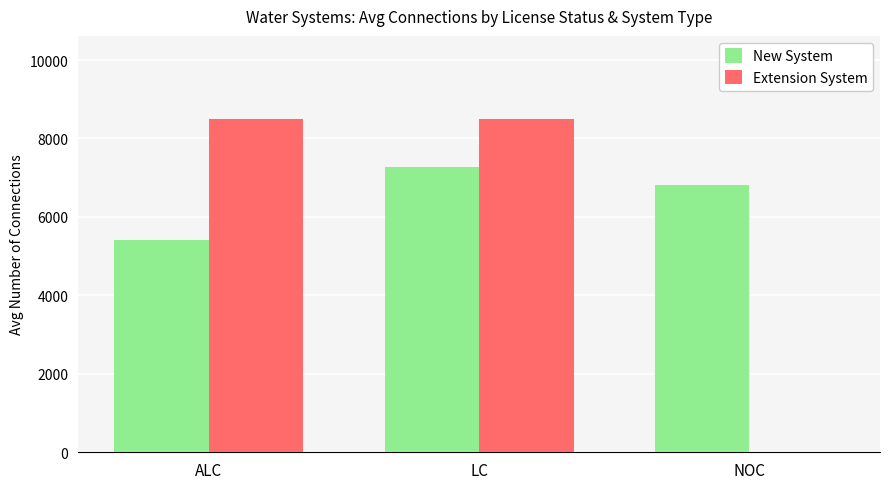

What is the total value across all series at LC?

15763.7